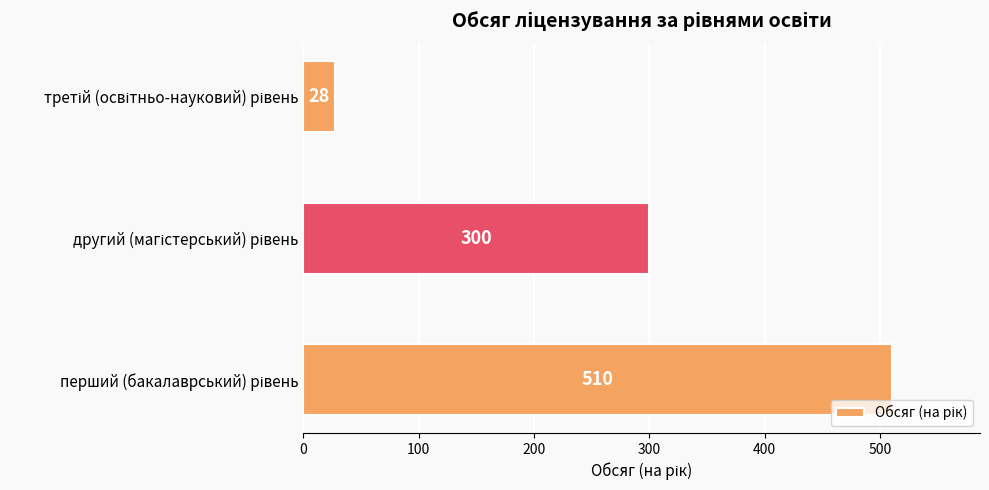

How many values are between 28 and 510?

3